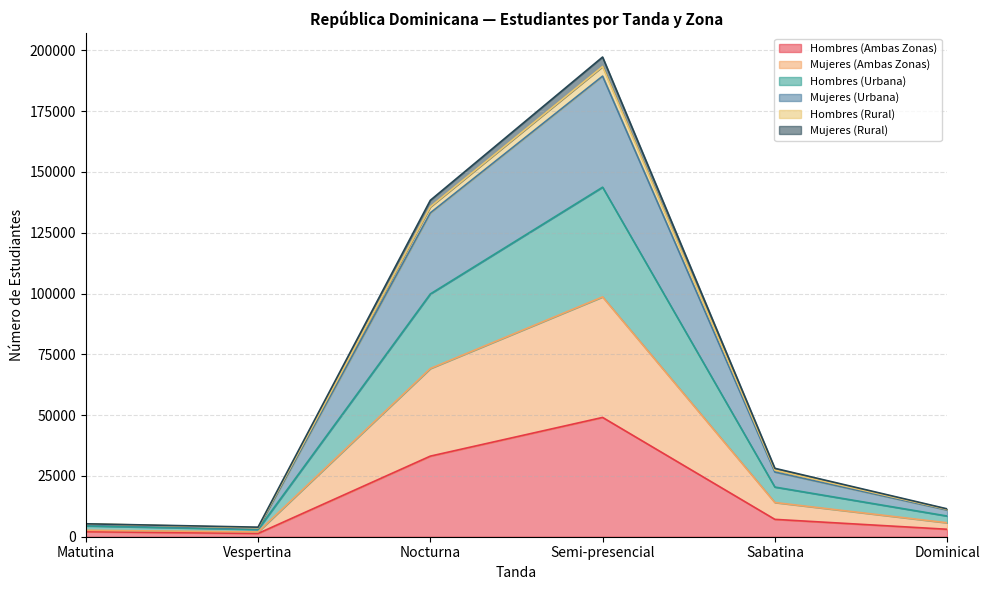

Where is Hombres (Ambas Zonas) nearest to the value 25194?

Nocturna